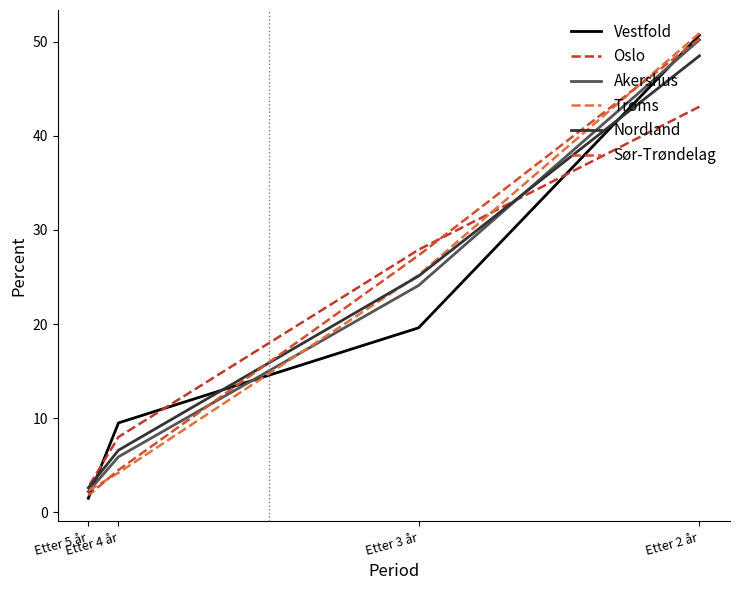

How many categories are shown in the chart?

4